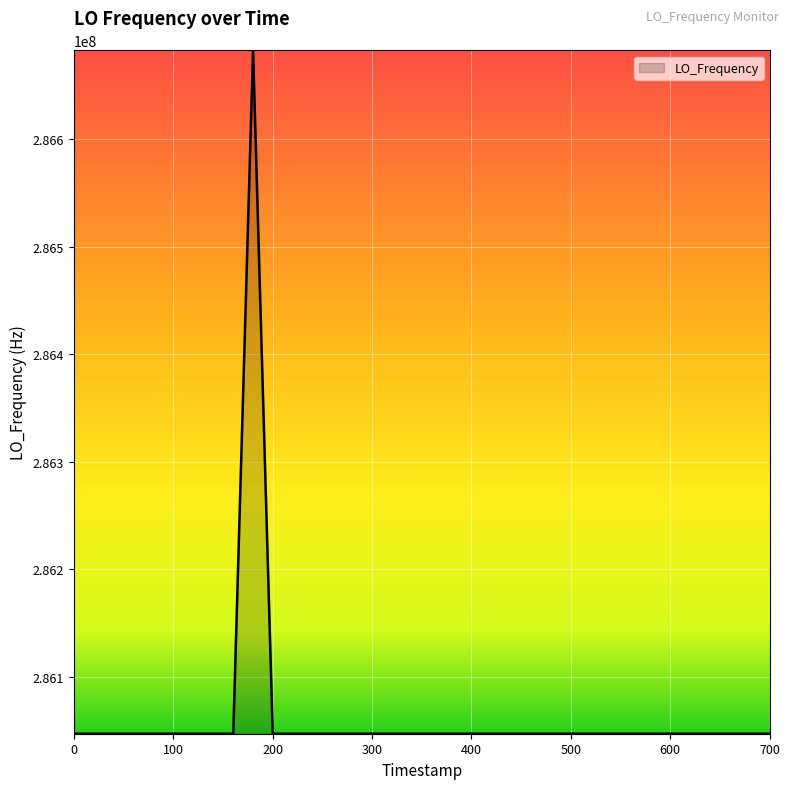

What is the smallest value displayed?

286046996.5